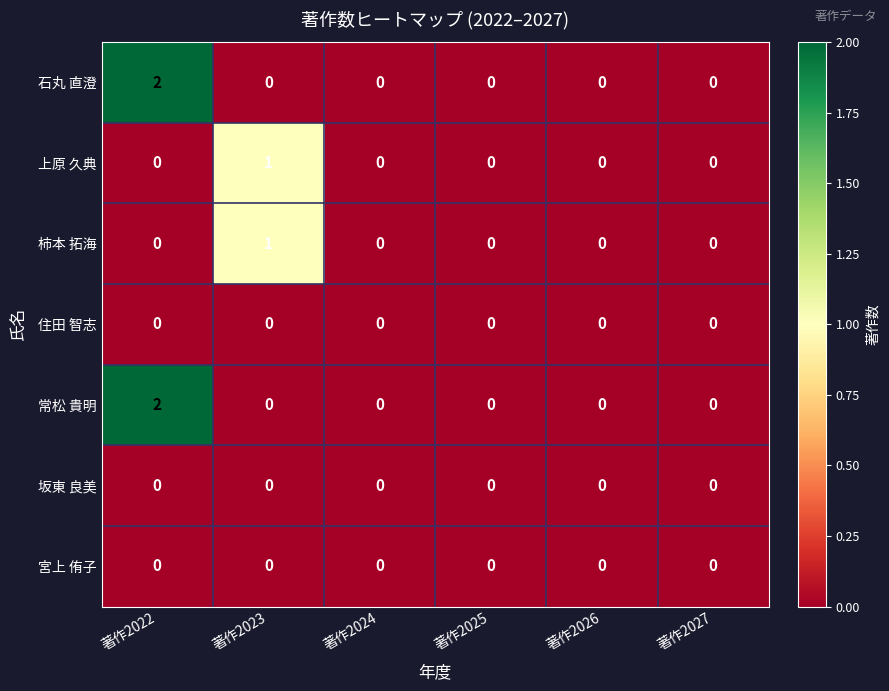

Is the value of 柿本 拓海 at 著作2022 greater than the value of 石丸 直澄 at 著作2022?

No